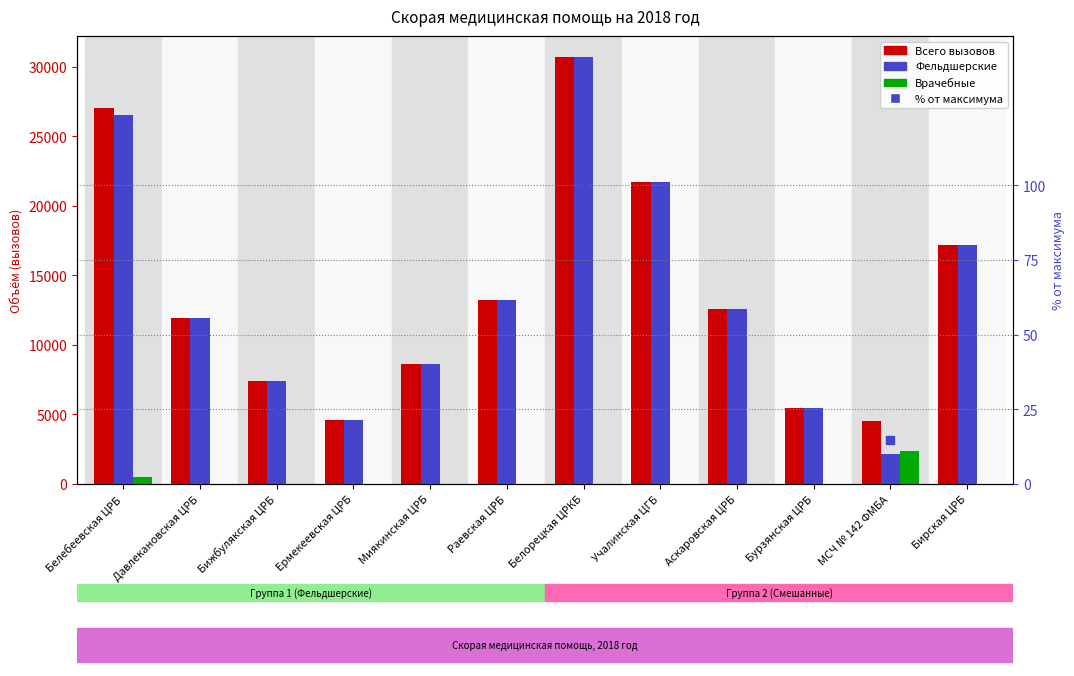

Which series has the largest Y range (max minus min)?

Фельдшерские